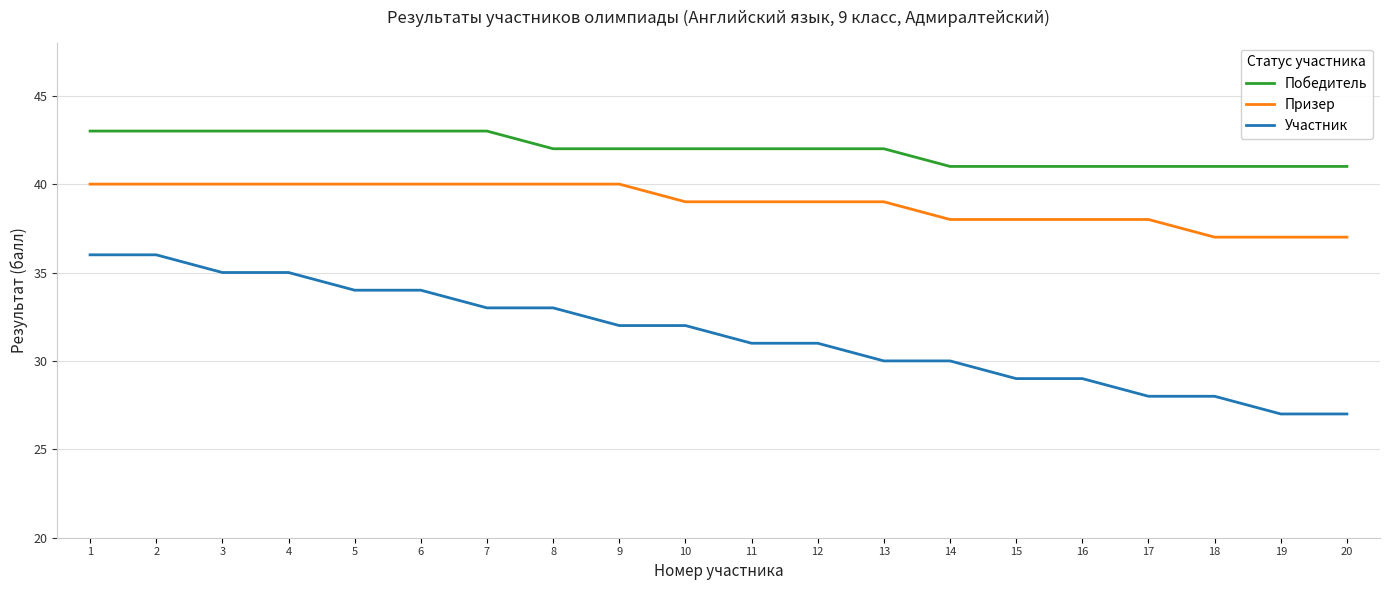

How many lines are shown in the chart?

3